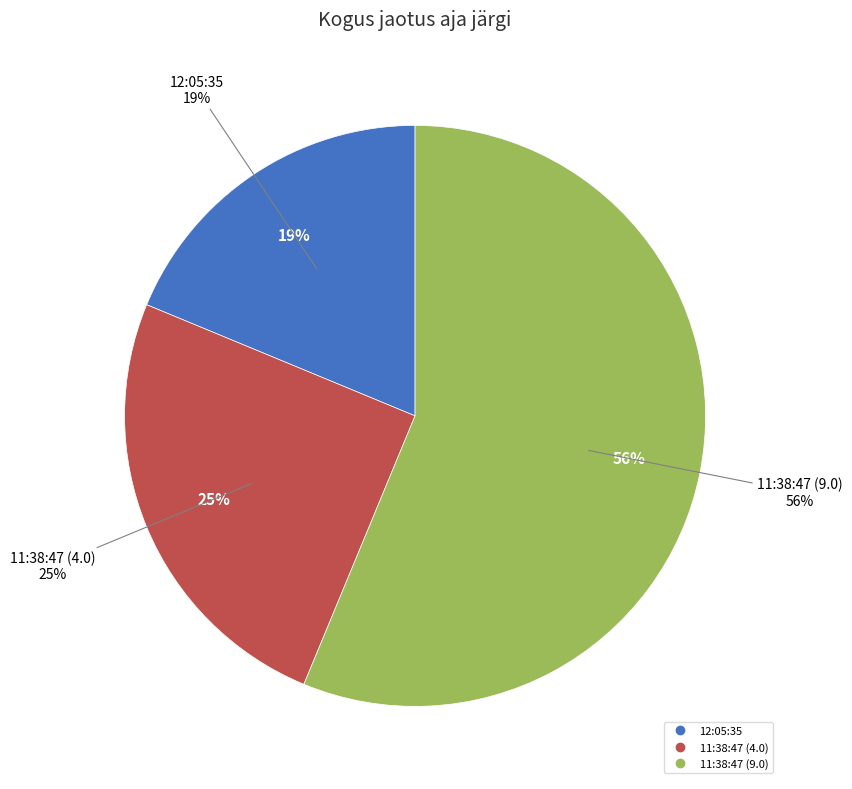

Do 11:38:47 (9.0) and 11:38:47 (4.0) together represent more than half of the pie?

Yes